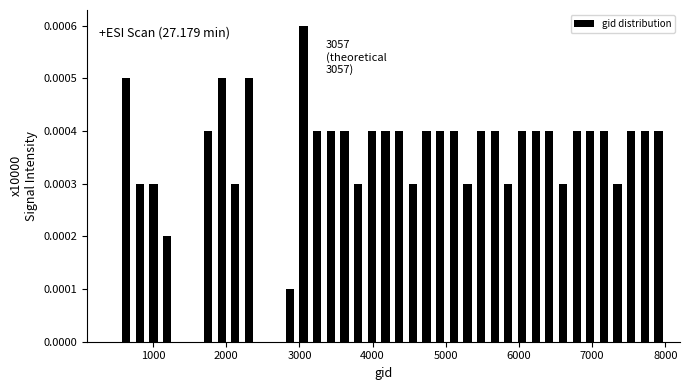

Read against the x-axis, roughly where is the centre of the tallest bar?

3100